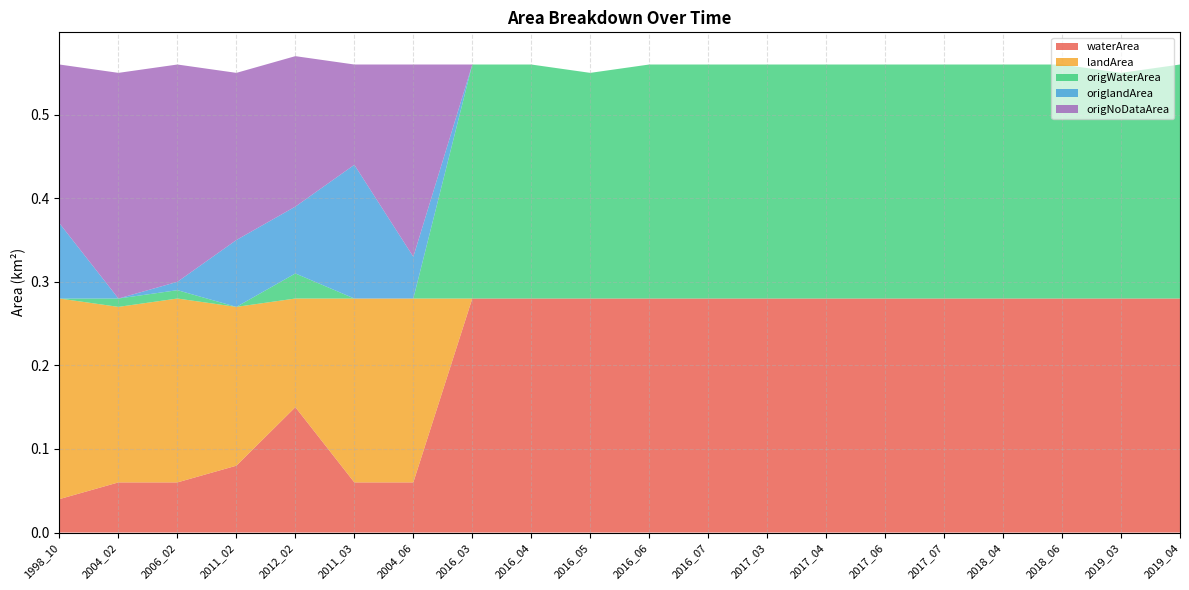

Reading left to right, list all the values displayed in this chart.

waterArea: 0.0	0.1	0.1	0.1	0.1	0.1	0.1	0.3	0.3	0.3	0.3	0.3	0.3	0.3	0.3	0.3	0.3	0.3	0.3	0.3
landArea: 0.2	0.2	0.2	0.2	0.1	0.2	0.2	0.0	0.0	0.0	0.0	0.0	0.0	0.0	0.0	0.0	0.0	0.0	0.0	0.0
origWaterArea: 0.0	0.0	0.0	0.0	0.0	0.0	0.0	0.3	0.3	0.3	0.3	0.3	0.3	0.3	0.3	0.3	0.3	0.3	0.3	0.3
origlandArea: 0.1	0.0	0.0	0.1	0.1	0.2	0.1	0.0	0.0	0.0	0.0	0.0	0.0	0.0	0.0	0.0	0.0	0.0	0.0	0.0
origNoDataArea: 0.2	0.3	0.3	0.2	0.2	0.1	0.2	0.0	0.0	0.0	0.0	0.0	0.0	0.0	0.0	0.0	0.0	0.0	0.0	0.0